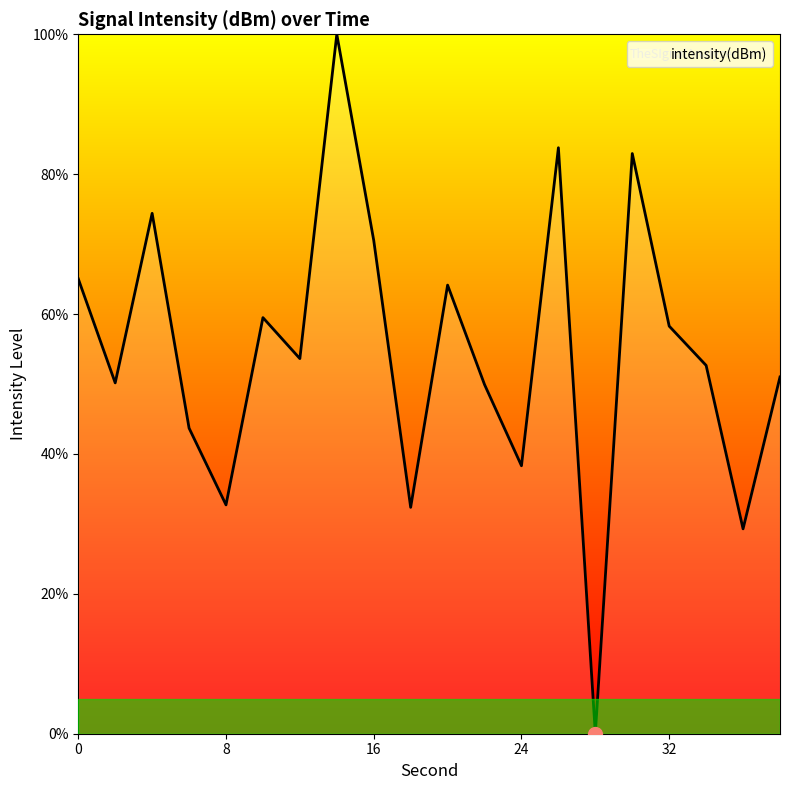

What is the difference between the maximum and minimum values?

100.0